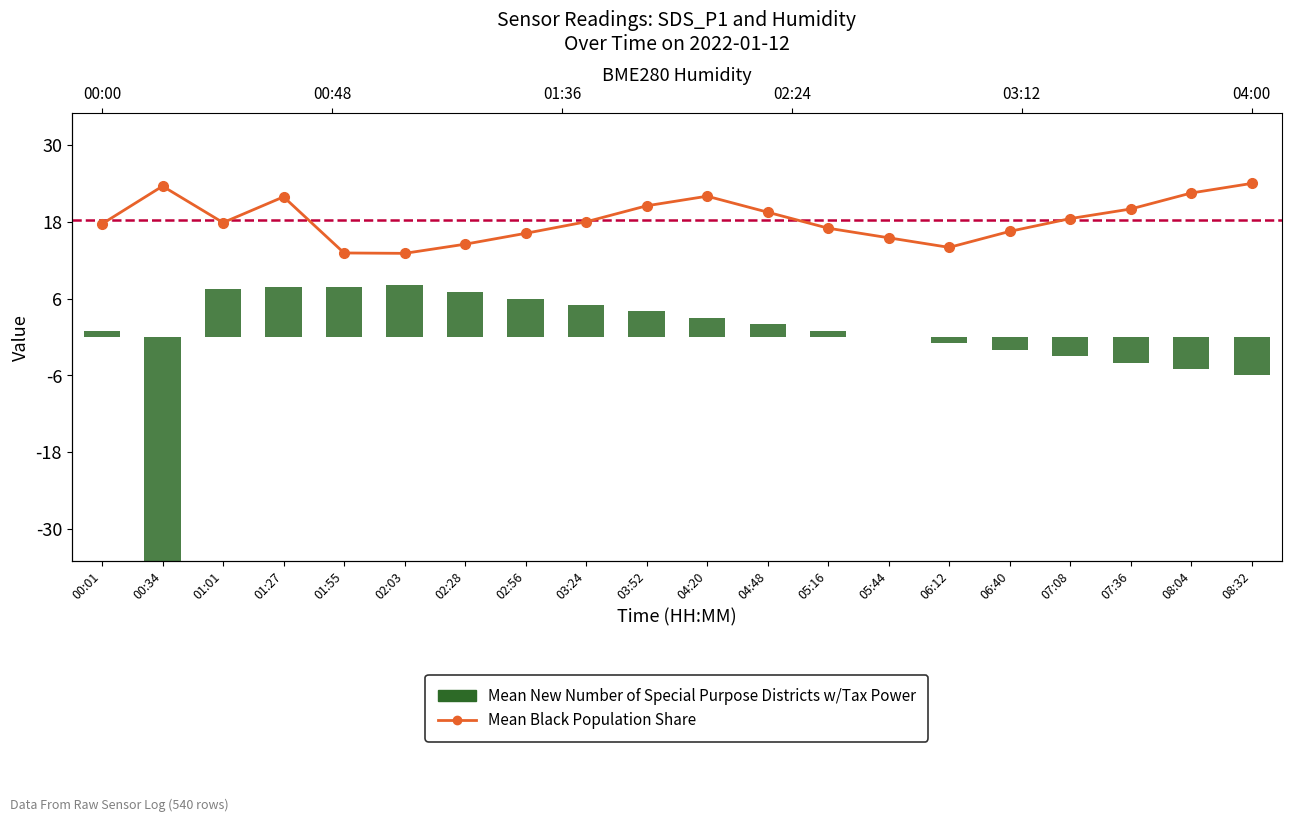

True or false: Mean New Number of Special Purpose Districts w/Tax Power has a value of 5.8 at 03:52.

False